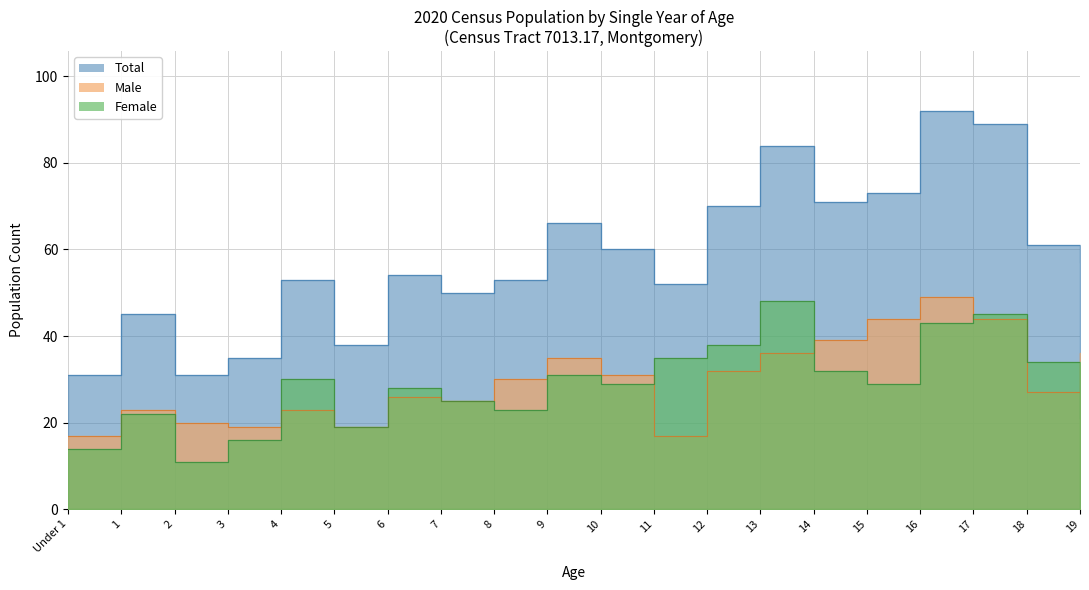

What is the label of the 6th point from the left?

5